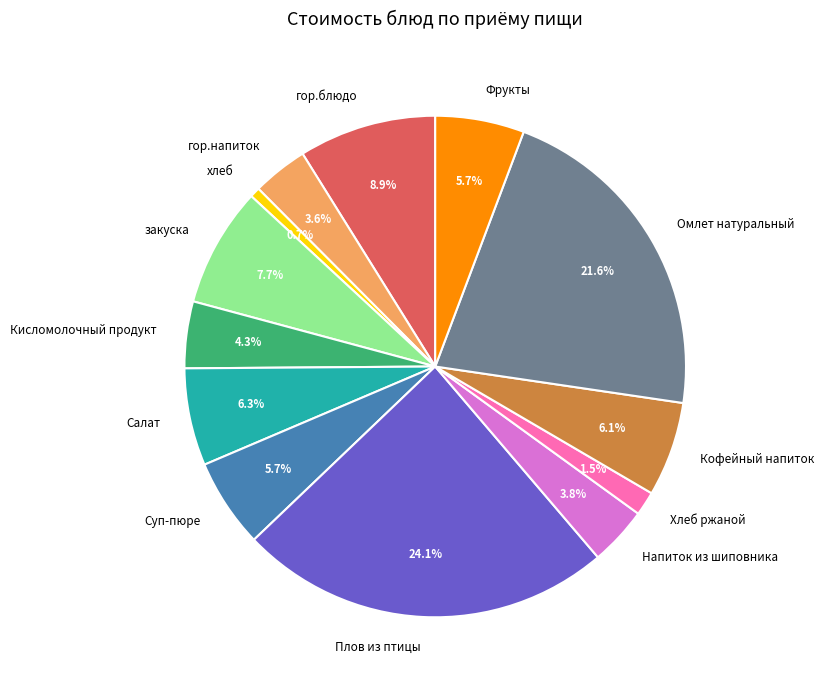

Which has a higher value, Омлет натуральный or Фрукты?

Омлет натуральный